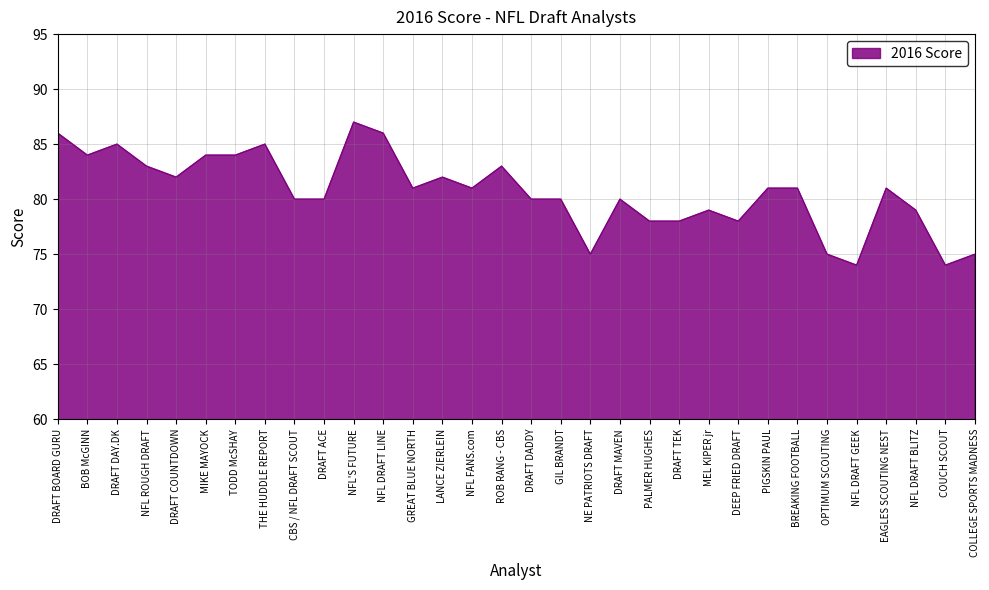

What is the sum of all values?

2581